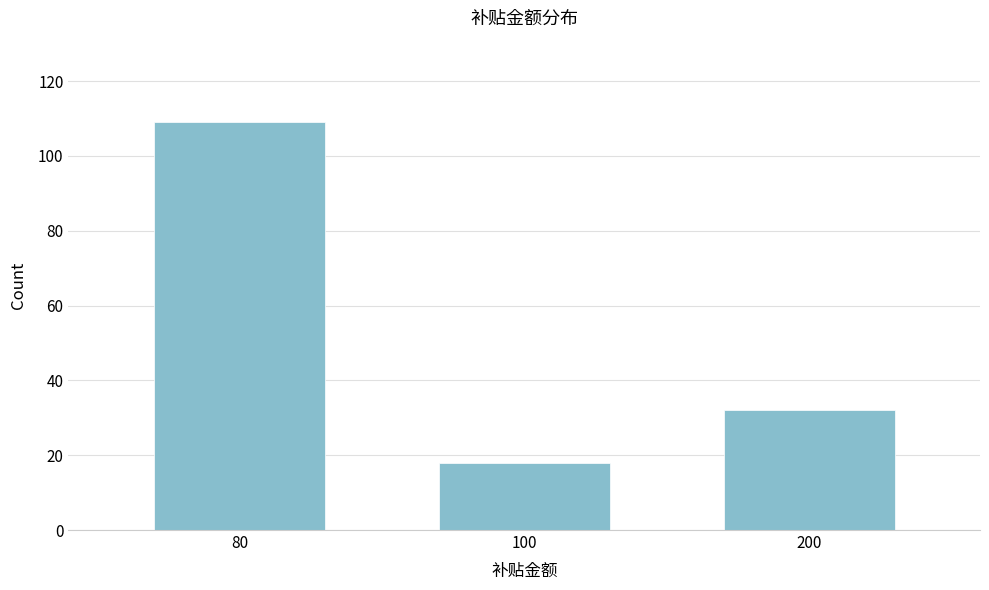

Reading right to left, extract all data points from this chart.

200=32	100=18	80=109